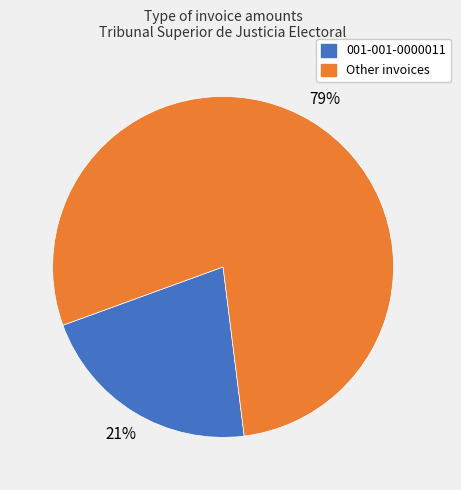

Does any single category account for the majority?

Yes